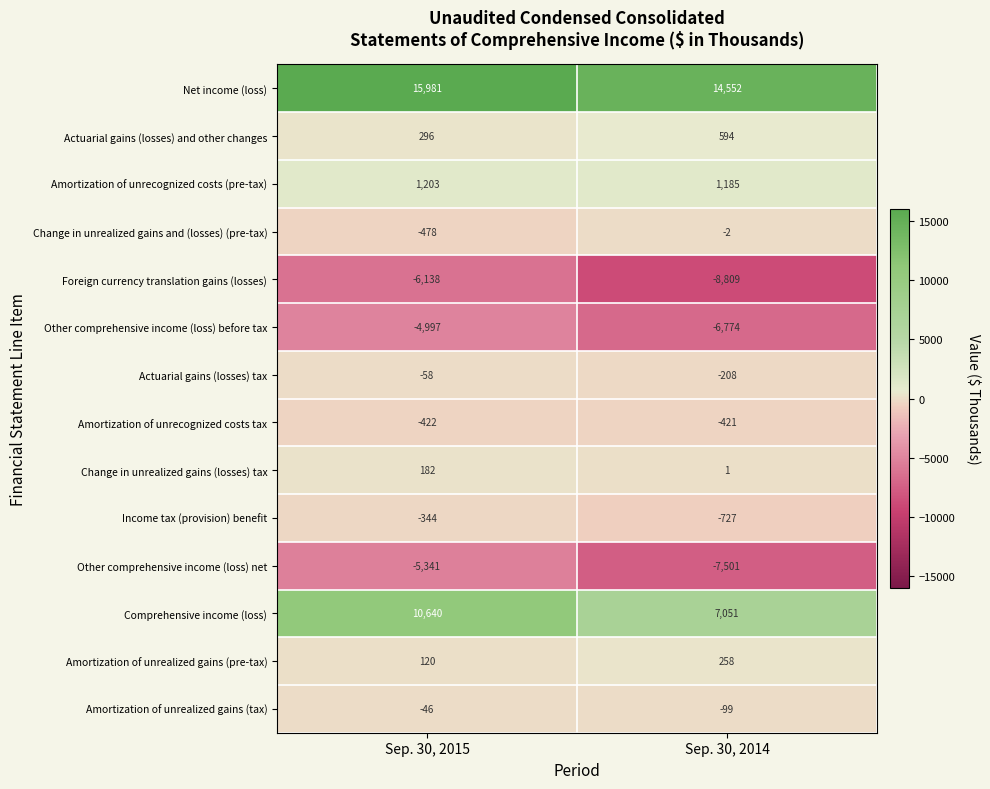

The value of Foreign currency translation gains (losses) at Sep. 30, 2014 is -8809. True or false?

True